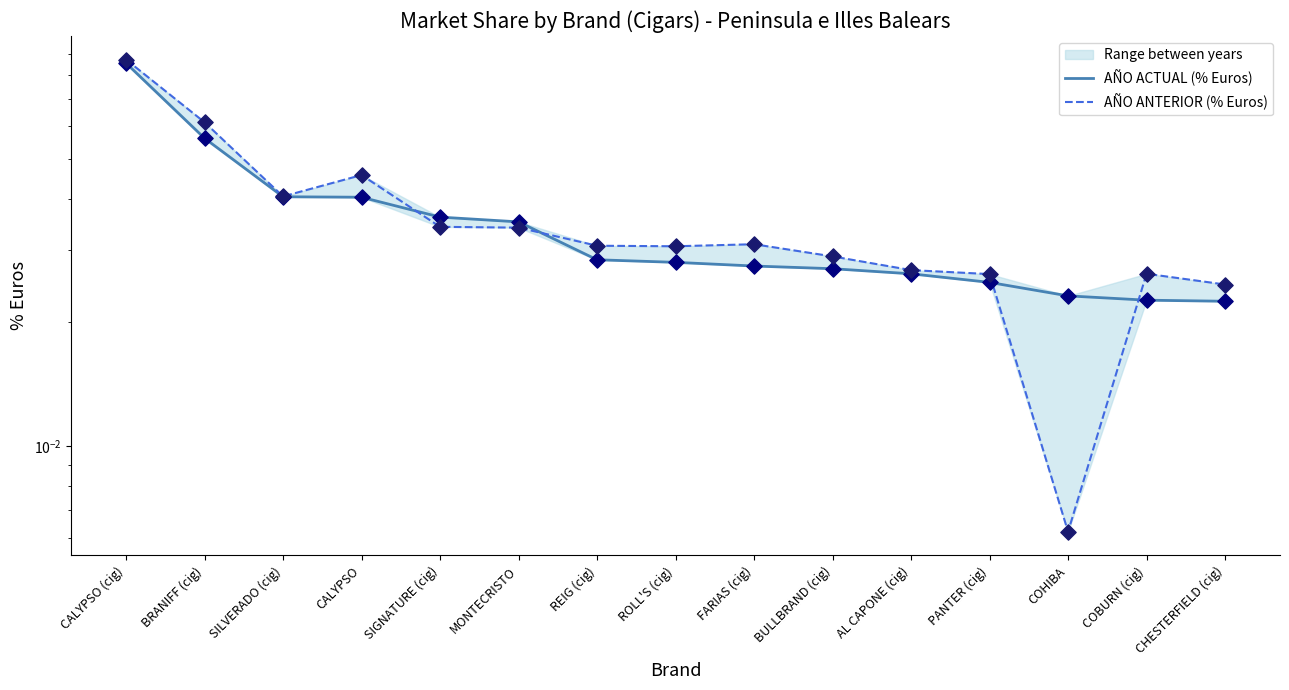

Which series contains the lowest Y value?

AÑO ANTERIOR (% Euros)